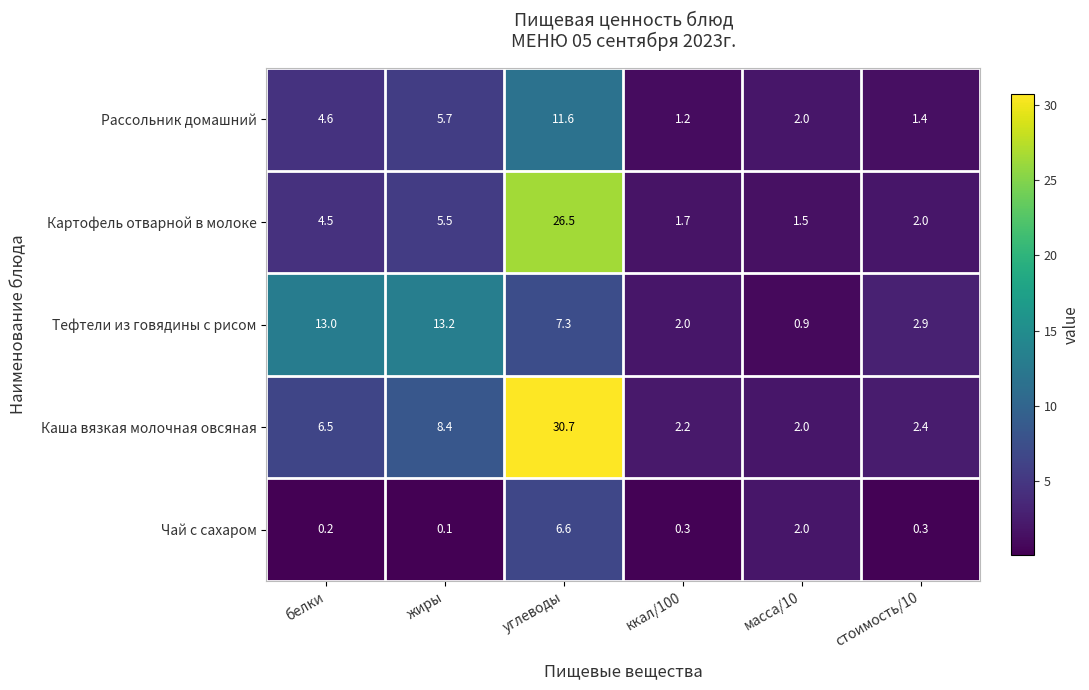

At which label is Чай с сахаром closest to 3?

масса/10